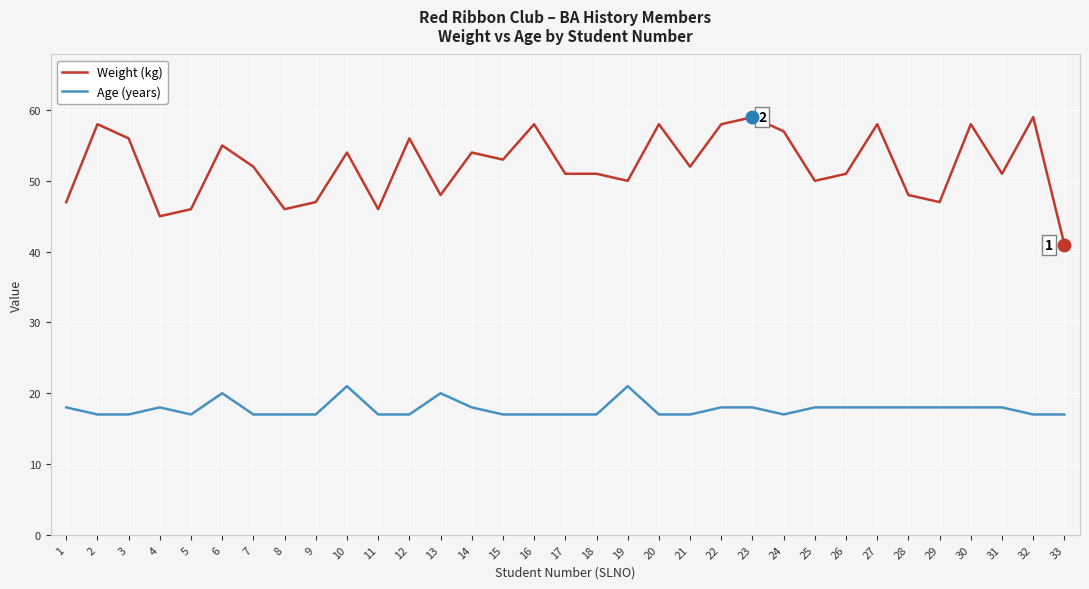

At which category does Weight (kg) reach its first local peak?

2